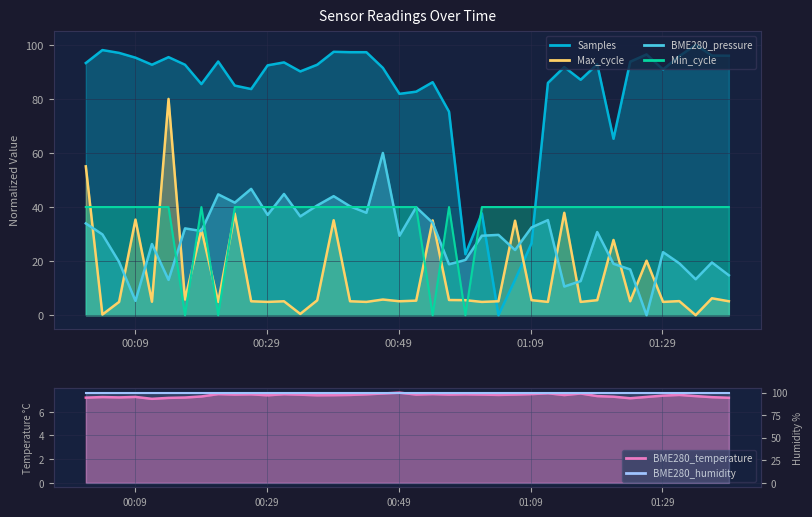

Between which two adjacent categories do Samples and BME280_pressure first intersect?

2022/12/06 01:01:37 and 2022/12/06 01:04:08